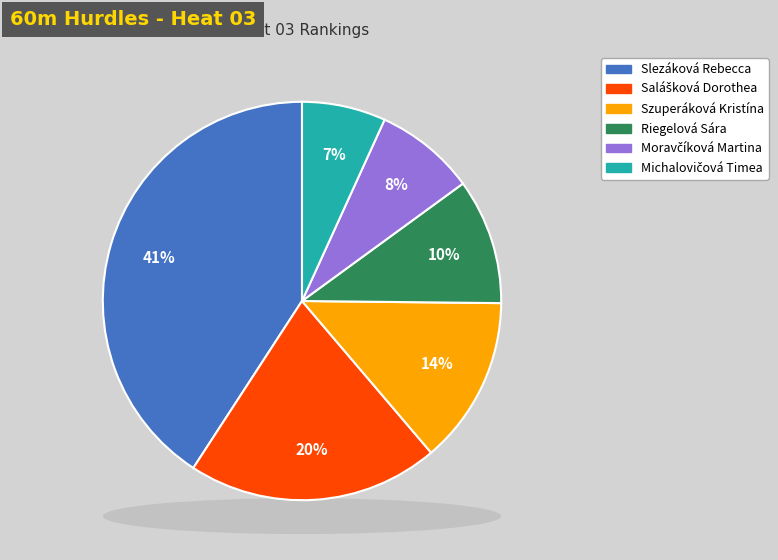

To the nearest percent, what is the average slice percentage?

17%